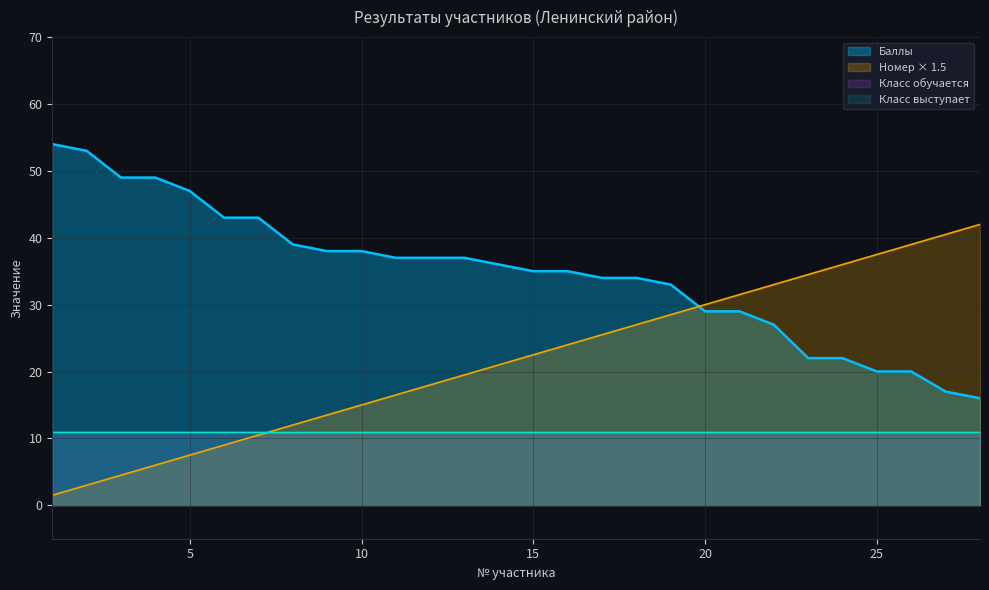

Is it true that Баллы equals 37.0 at 12?

True